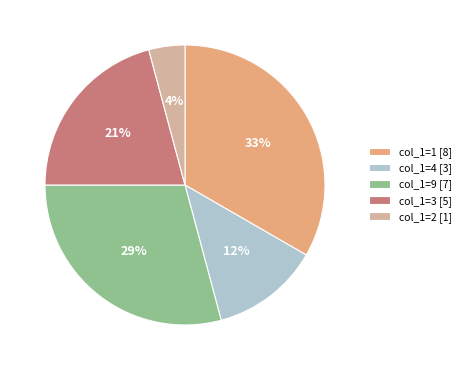

Is there any slice that represents more than half of the pie?

No